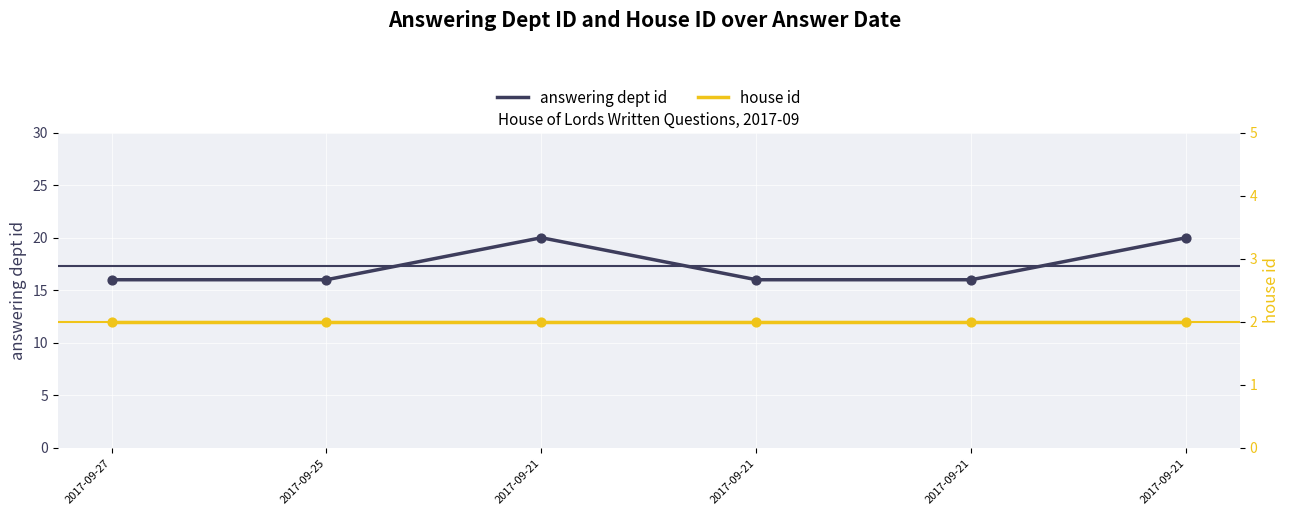

At which category is the sum across all series the highest?

2017-09-21